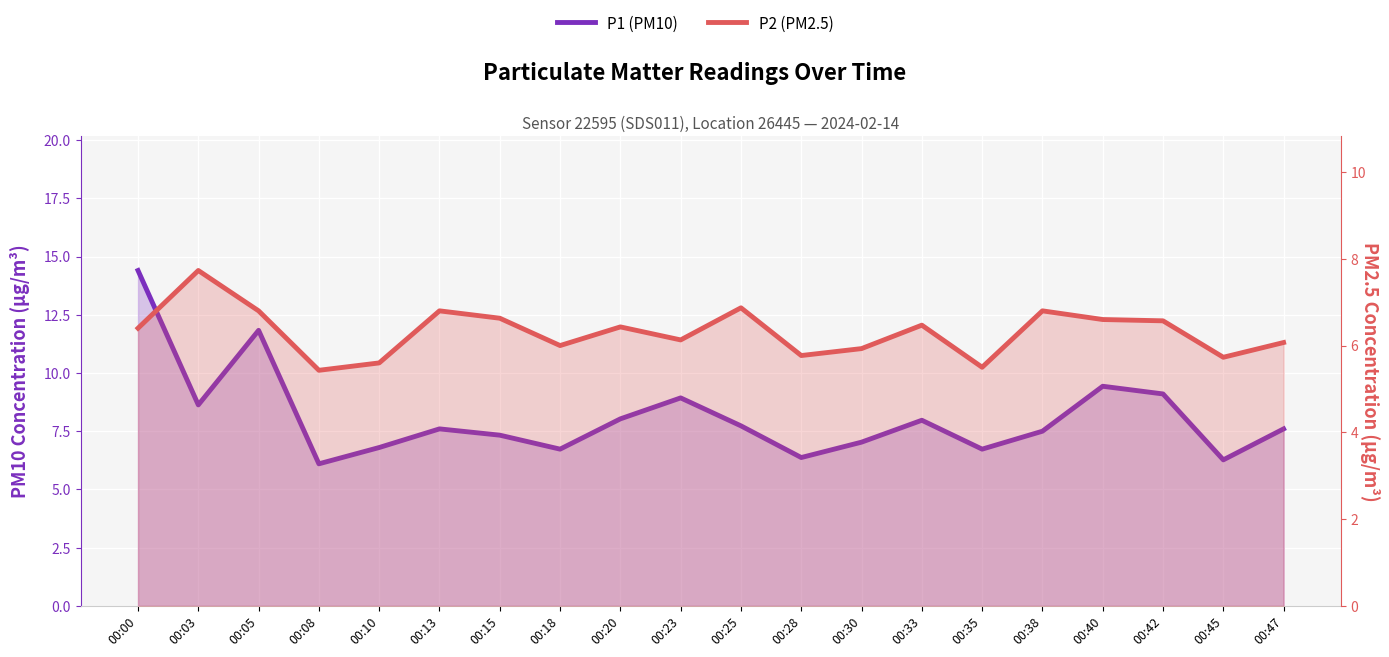

How many categories are shown in the chart?

20